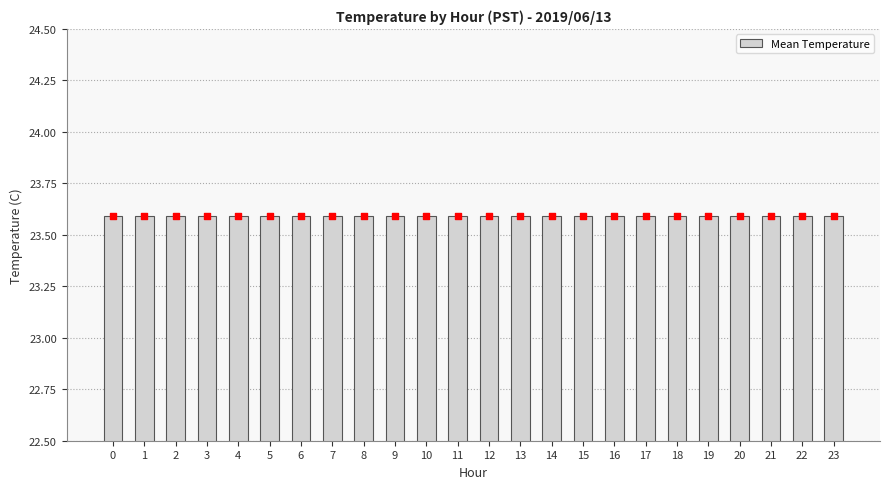

Between 11 and 1, which is larger?

1